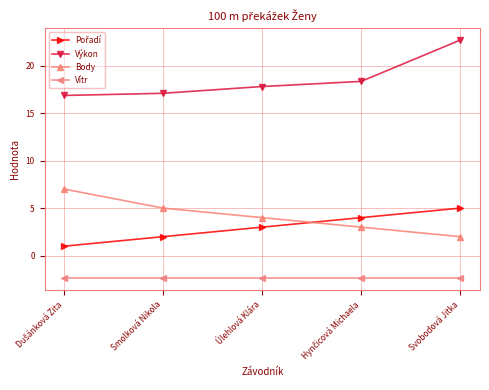

What is the difference between the maximum and second lowest values in the Body series?

4.0